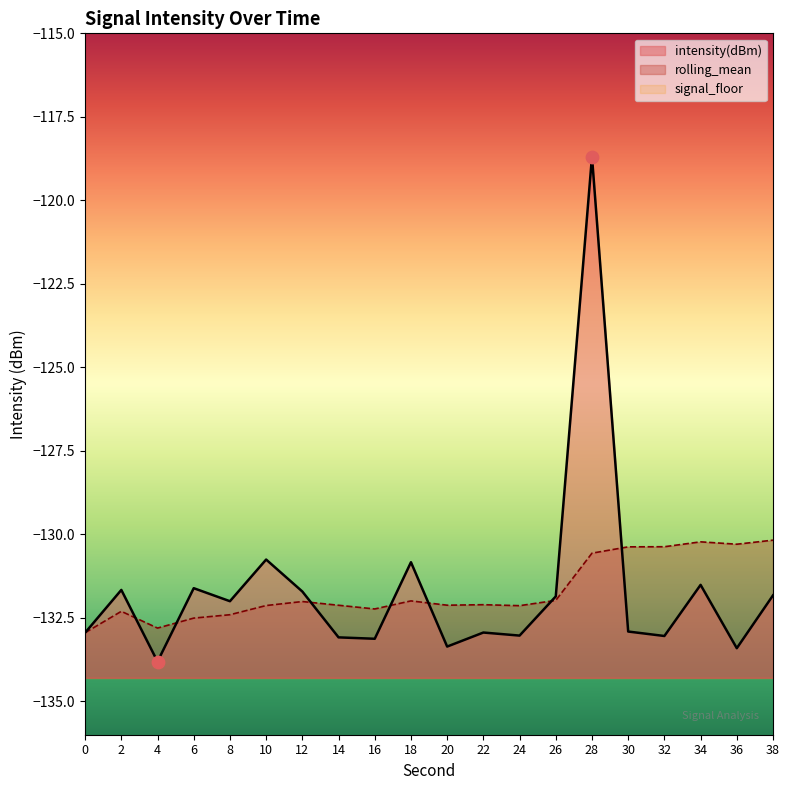

At how many categories does at least one series exceed -120?

1